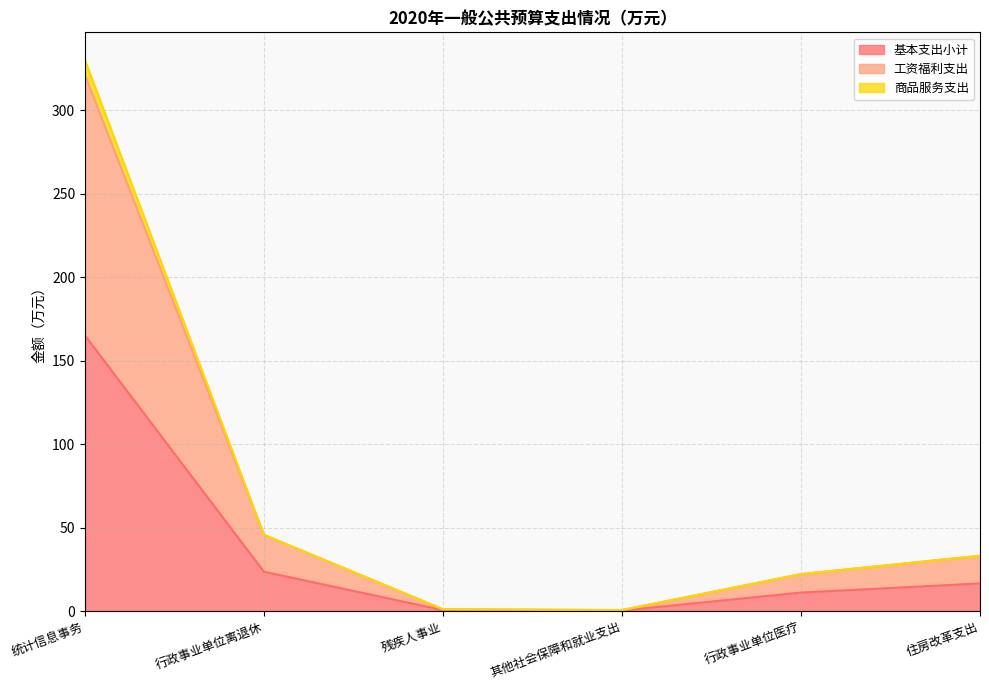

What is the total value across all series at 行政事业单位医疗?

22.1